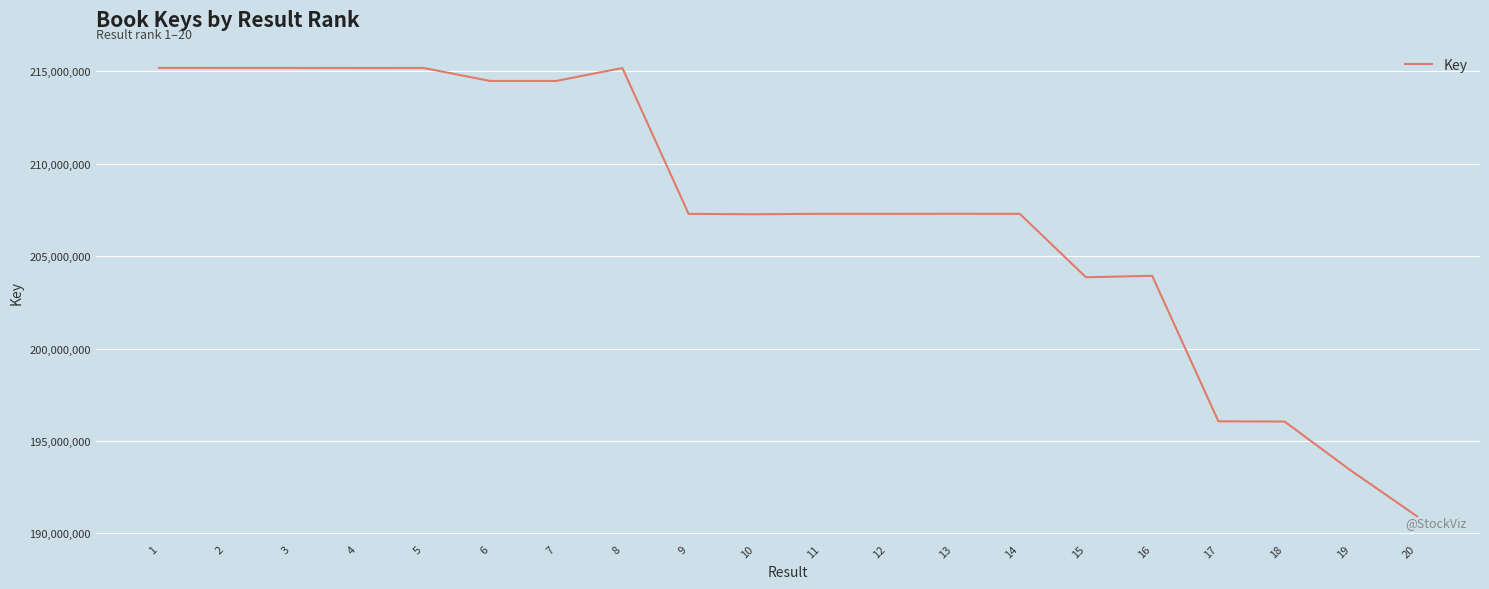

Does the chart have visible grid lines?

Yes